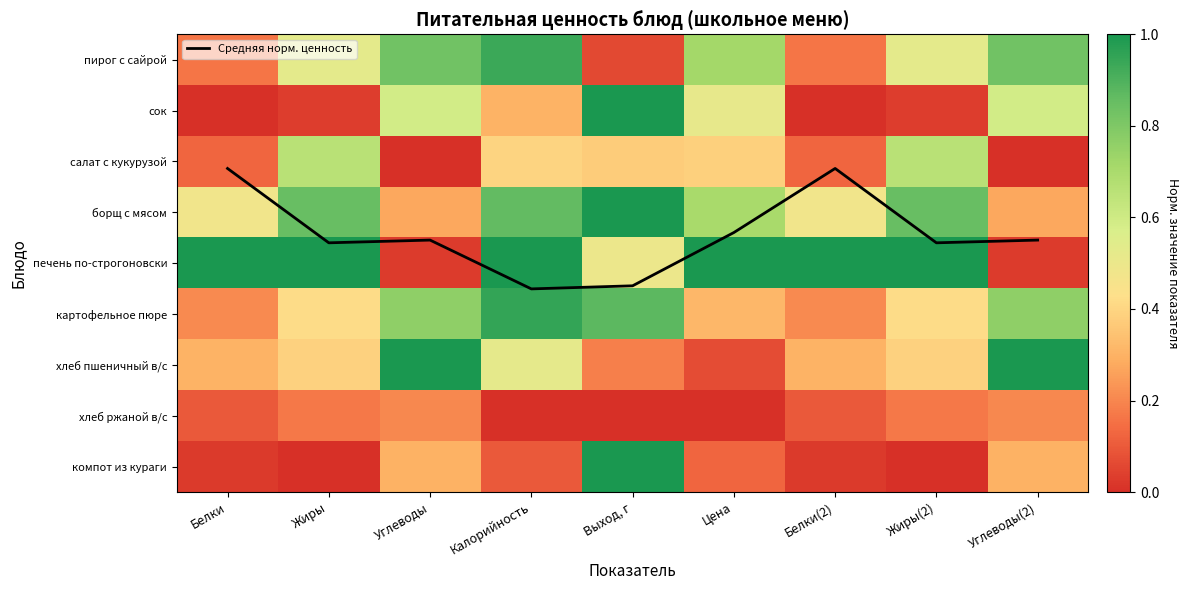

True or false: картофельное пюре has a value of 0.3 at Белки(2).

False